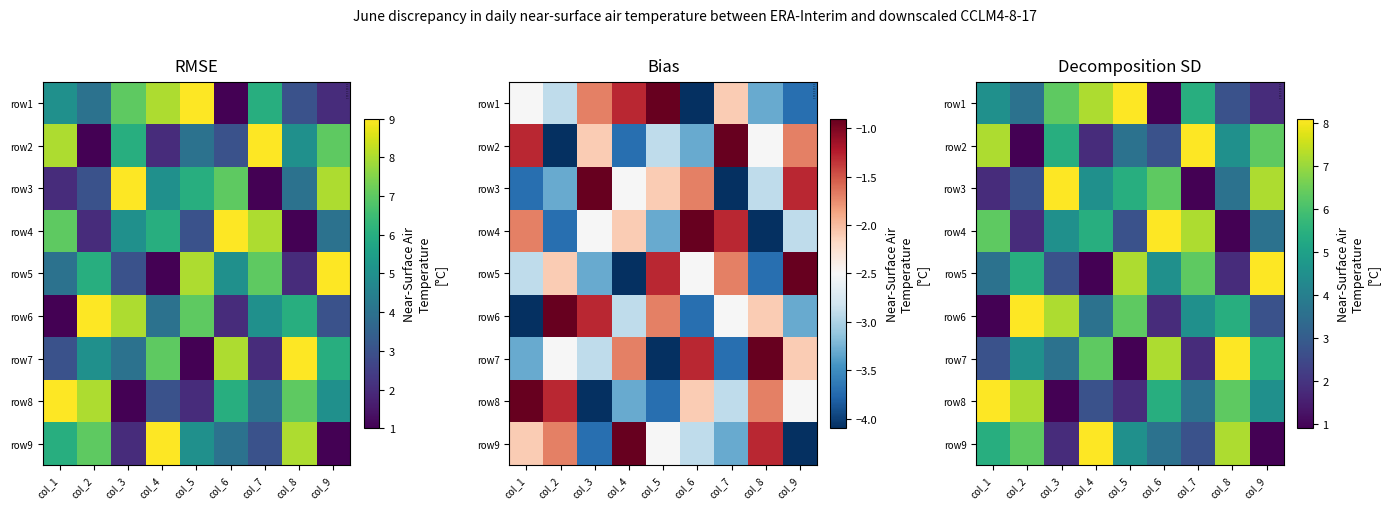

Is the value of row3 at col_6 greater than the value of row6 at col_5?

No